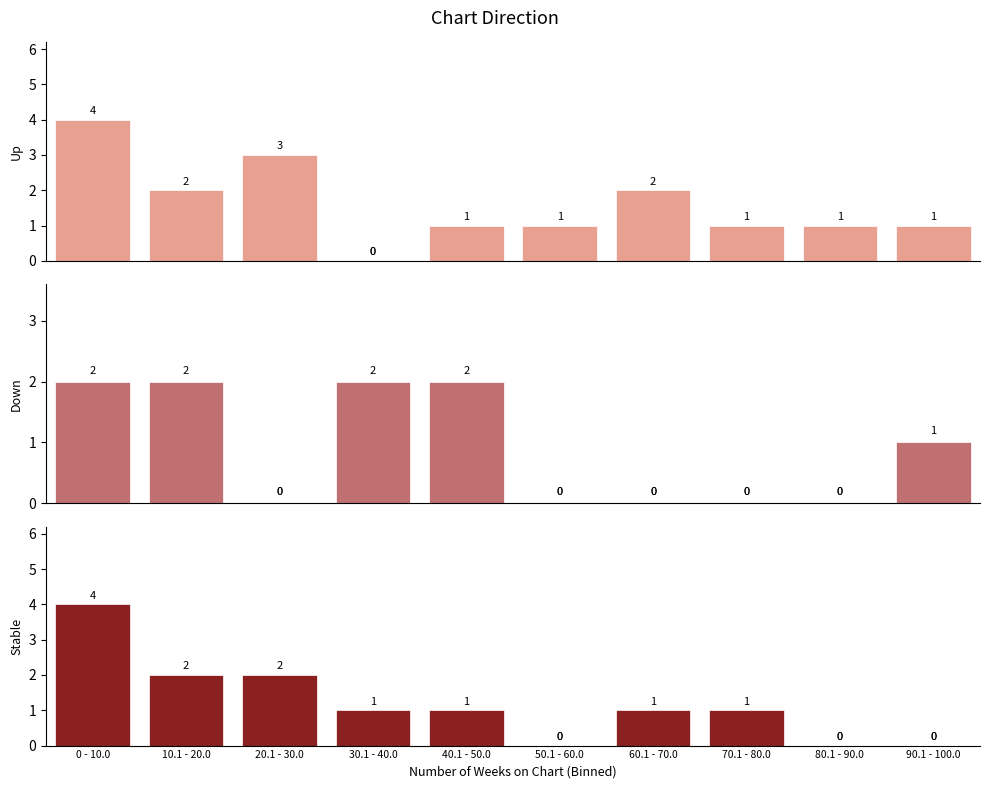

Rank the series by their maximum value, from highest to lowest.

Up, Stable, Down